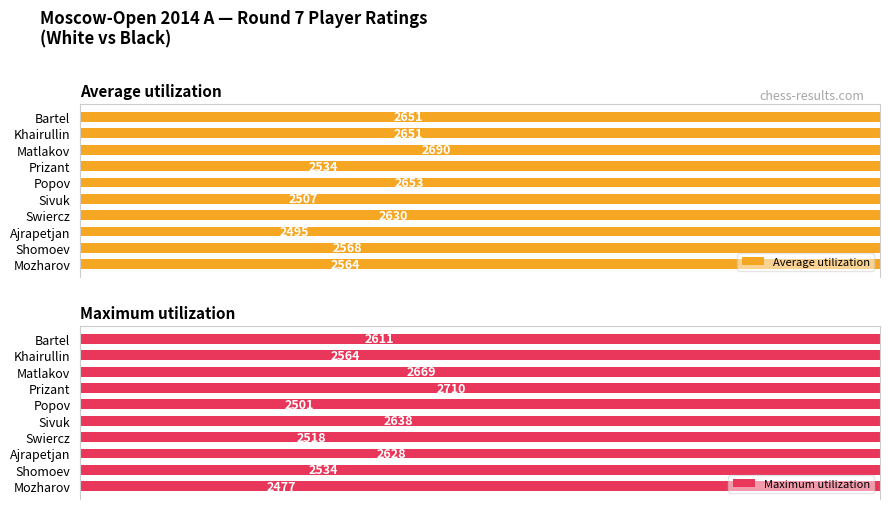

At which category does the chart reach its minimum across all series?

Mozharov